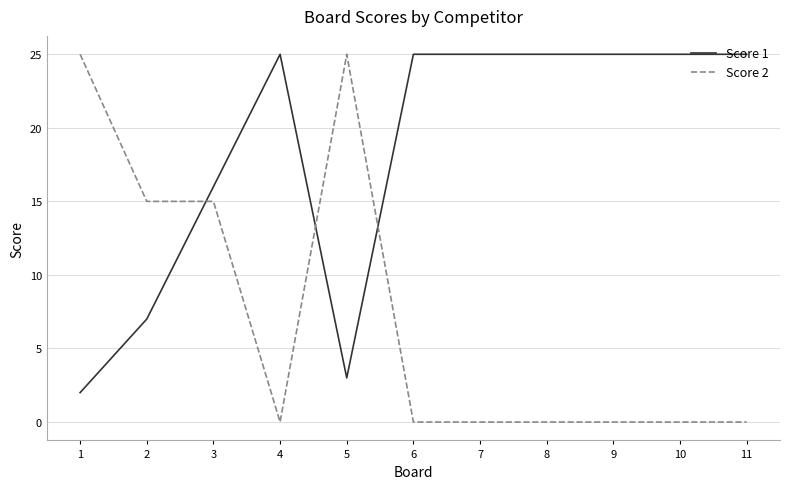

Does the chart have visible grid lines?

Yes